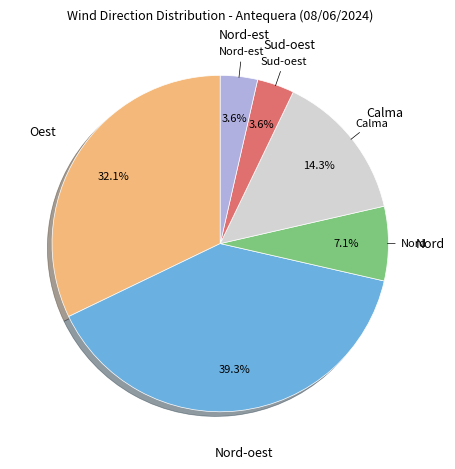

Which slice is the largest?

Nord-oest